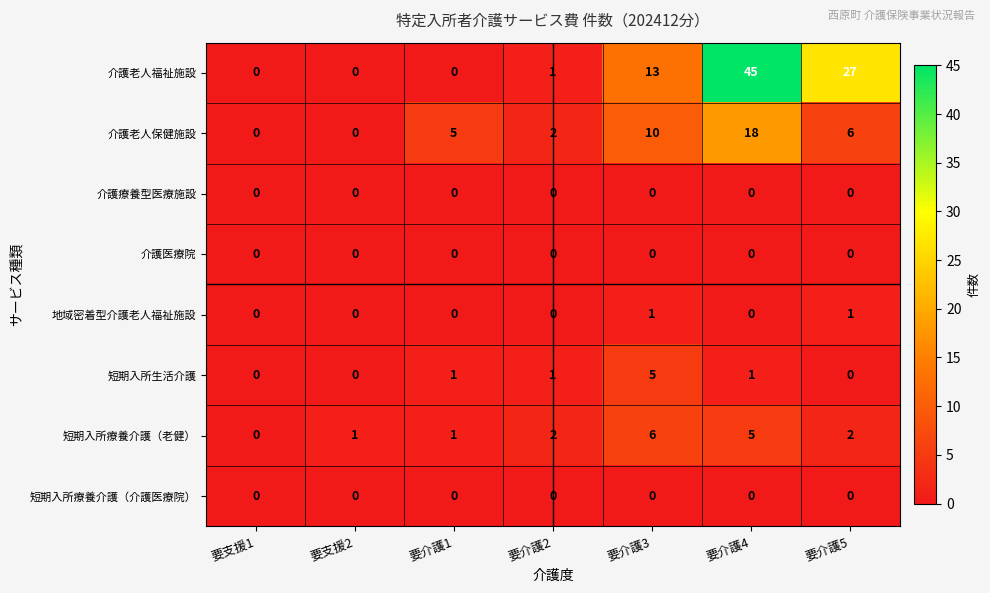

What is the maximum value for 短期入所生活介護?

5